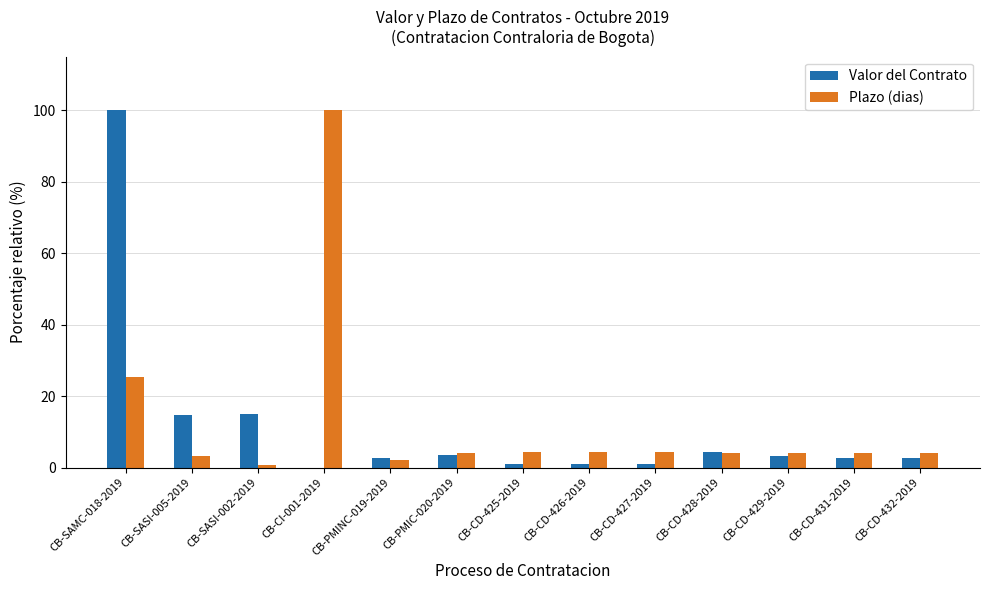

What is the spread (max minus min) of values at CB-CD-425-2019?

3.4